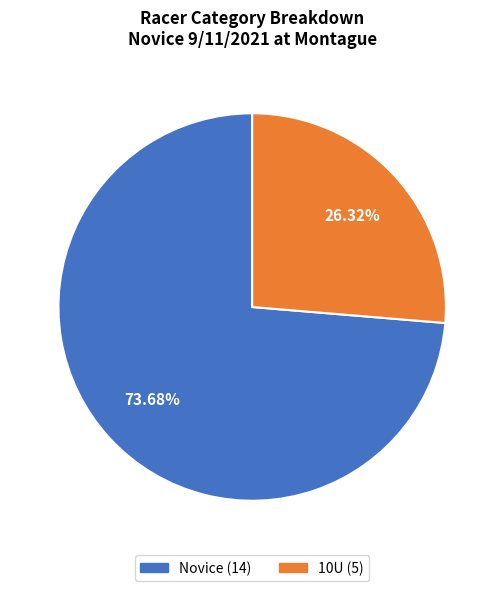

Between Novice and 10U, which is larger?

Novice